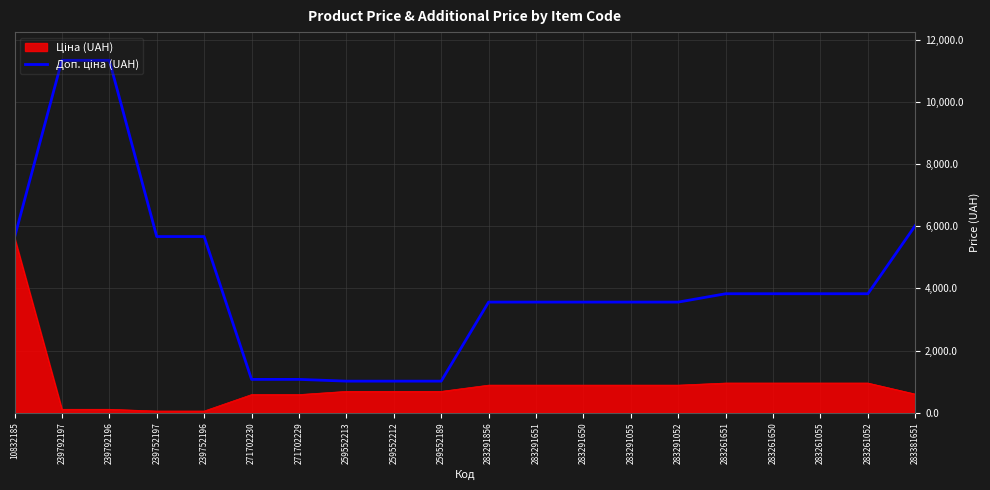

What is the difference between the highest and lowest values at 283261052?

2871.3